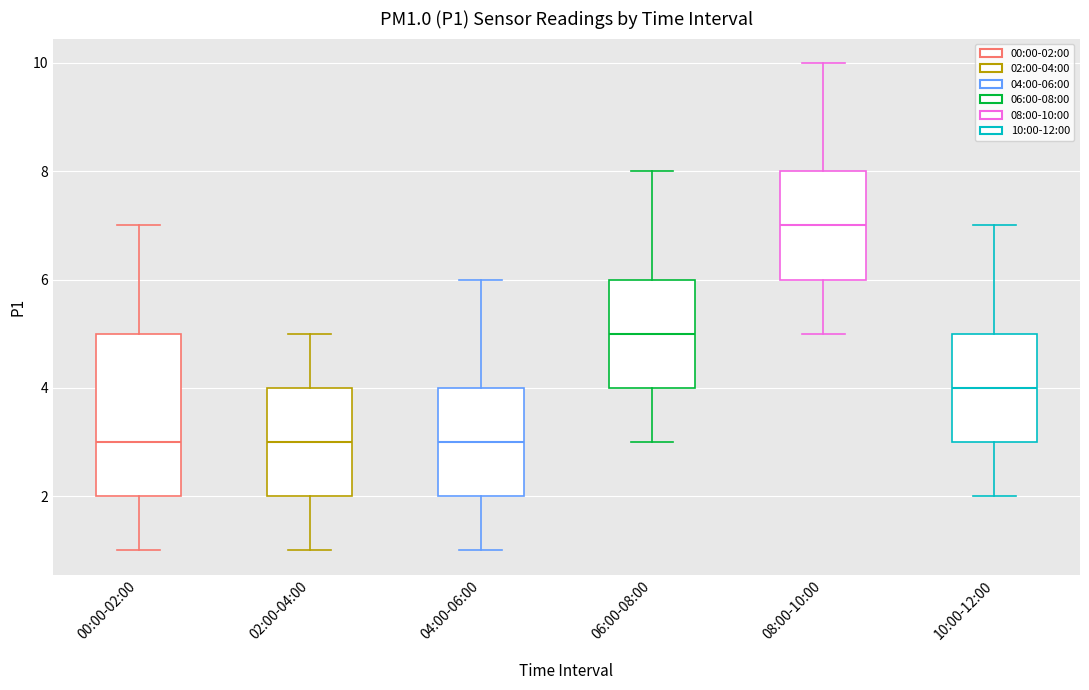

Which box is the tallest, from its lower edge to its upper edge?

00:00-02:00